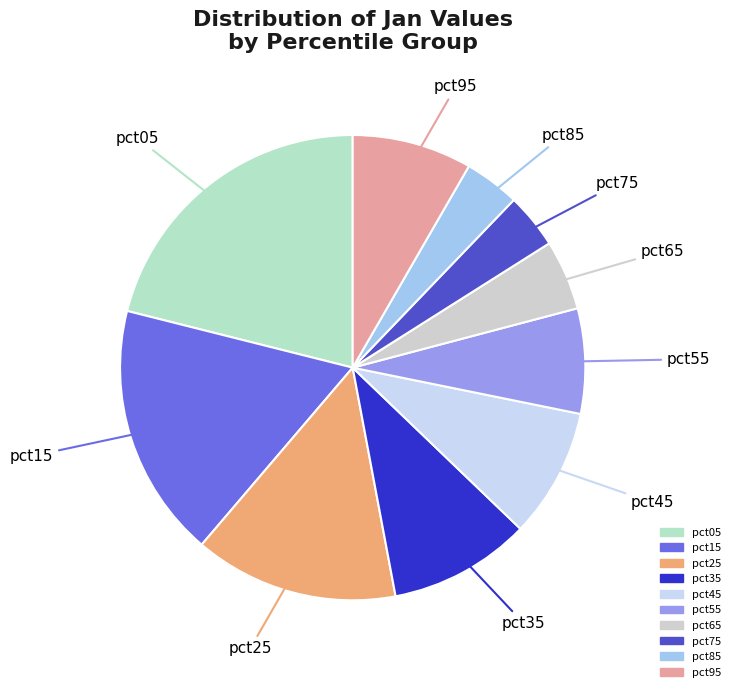

Is the sum of pct85 and pct45 greater than half?

No